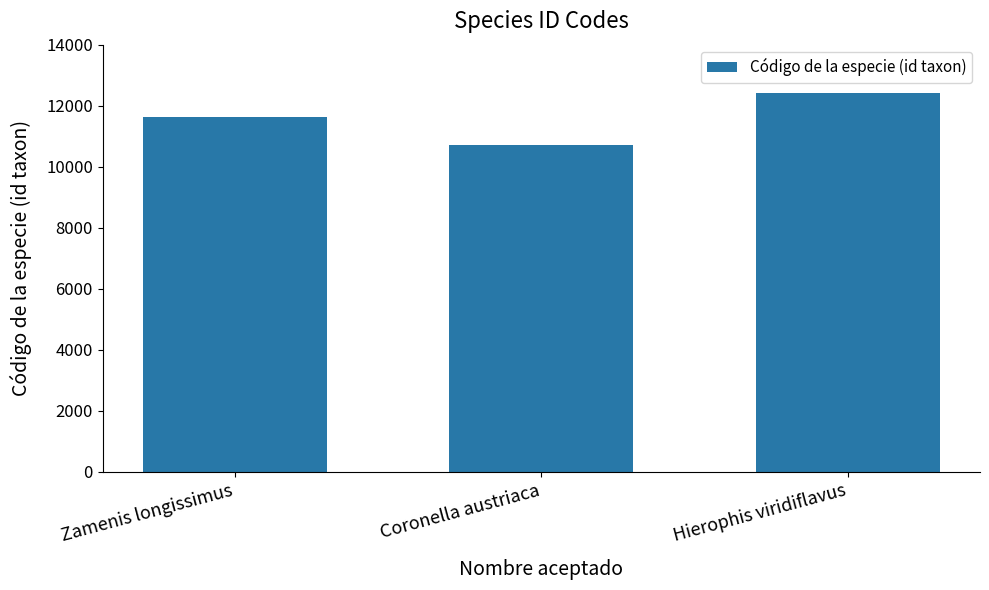

How many bars are there in total?

3